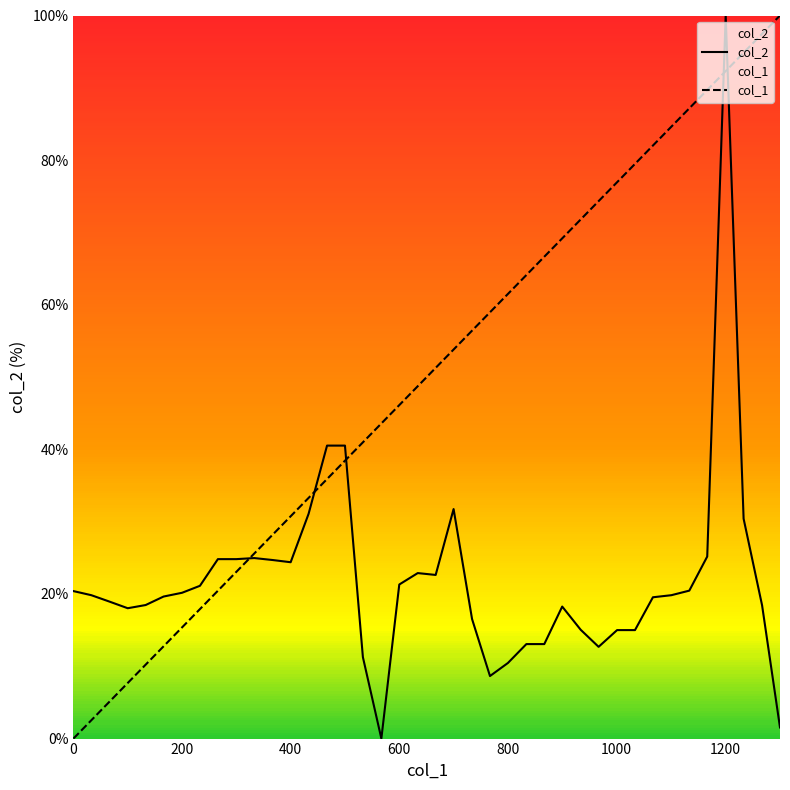

What is the spread (max minus min) of values at 1101?

64.8